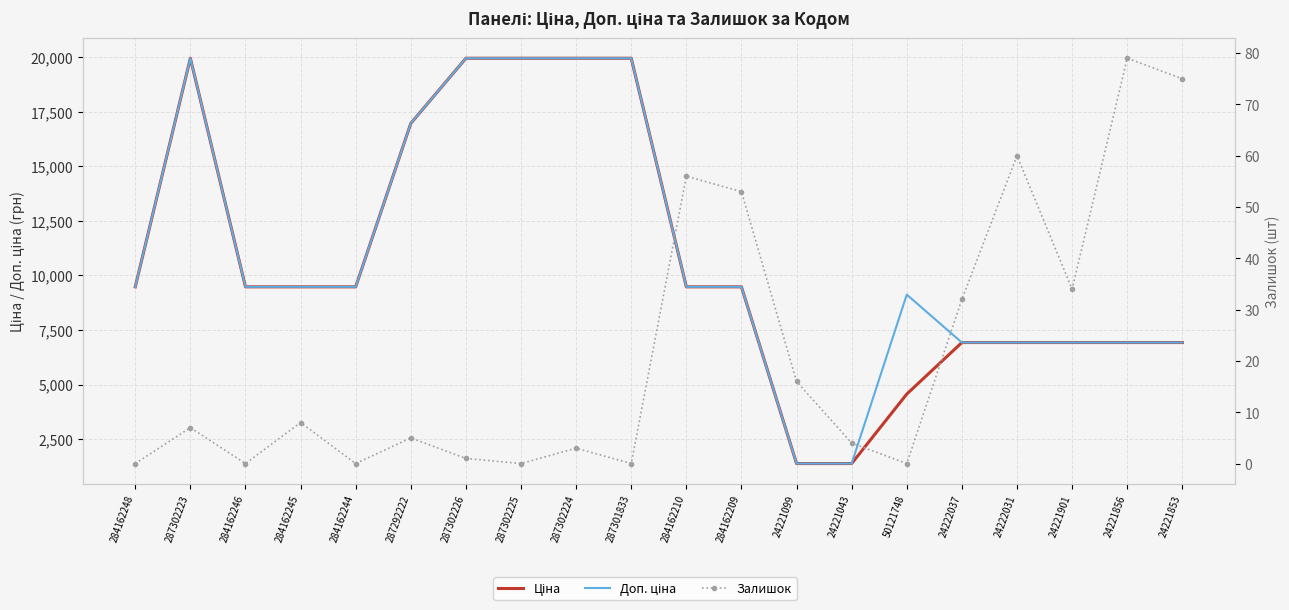

Between 287302224 and 50121748, which series saw the biggest shift?

Ціна